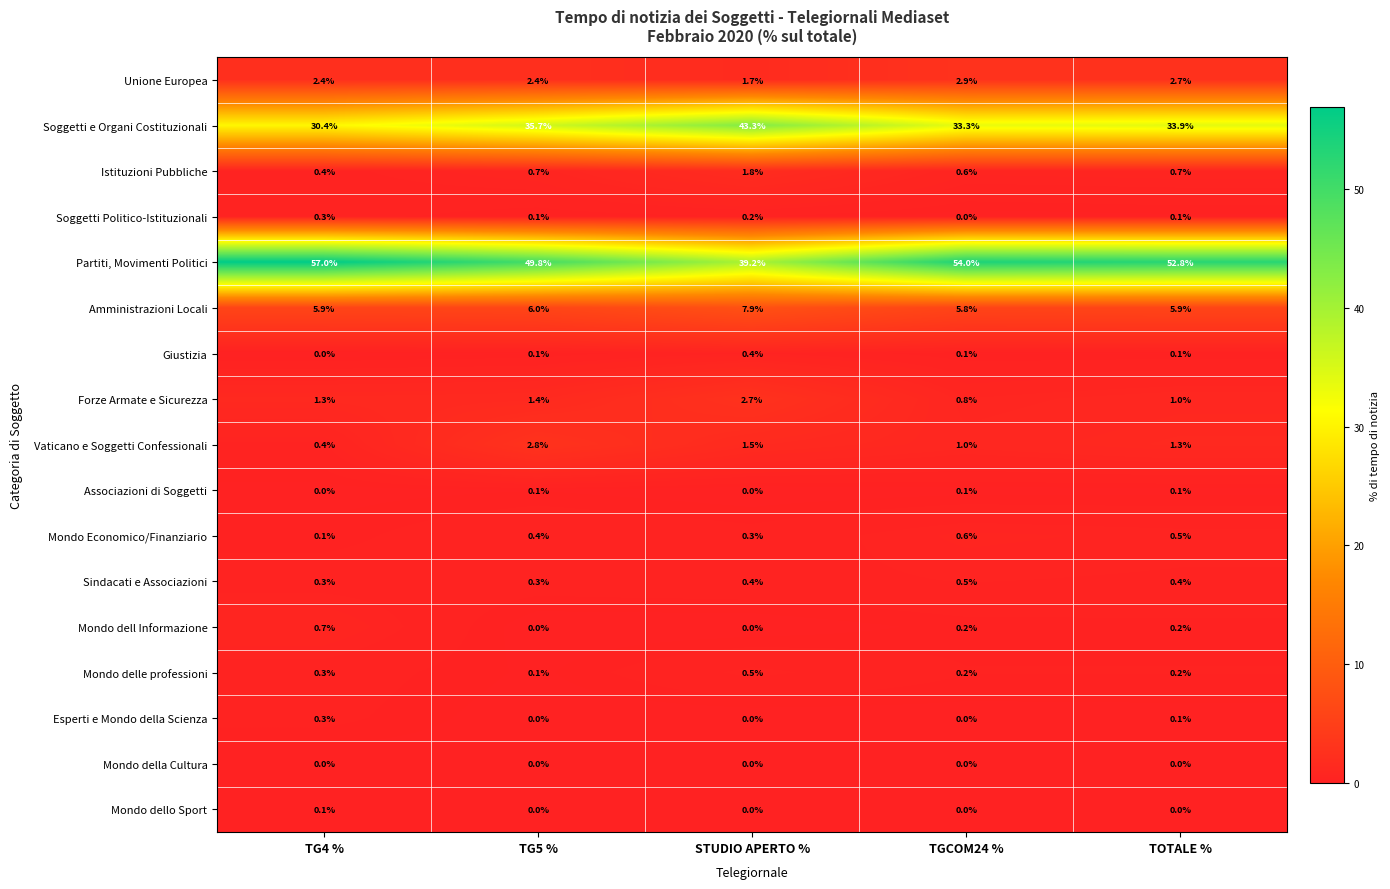

The value of Associazioni di Soggetti at TGCOM24 % is 0.1. True or false?

True